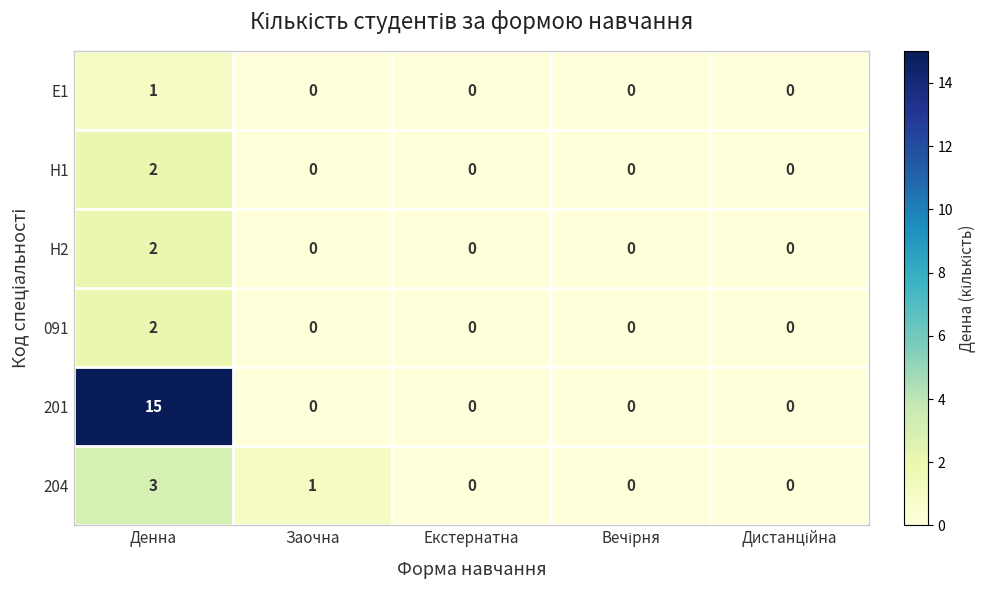

True or false: E1 has a value of 0 at Екстернатна.

True